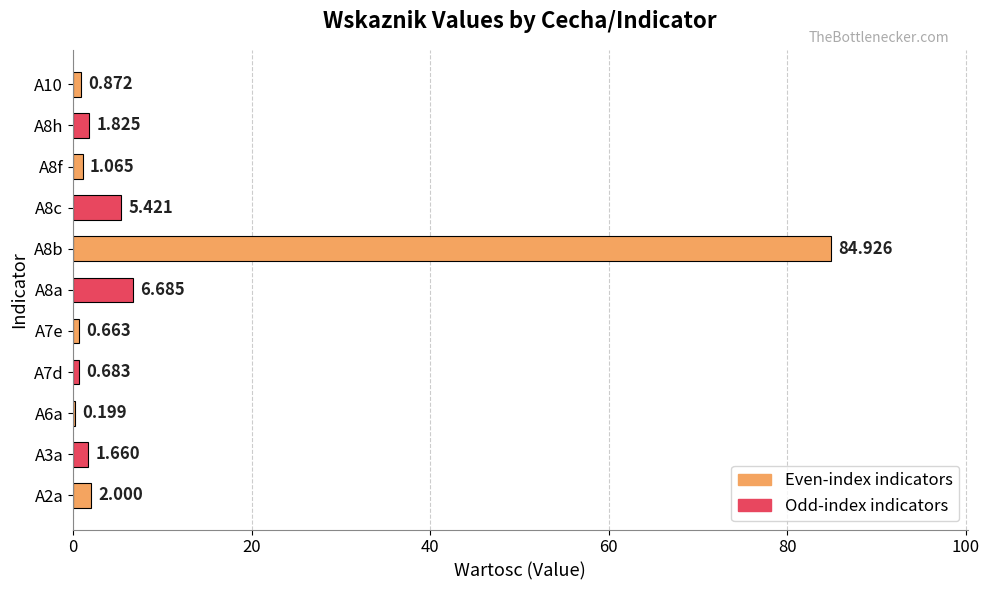

What is the maximum value shown in the chart?

84.9